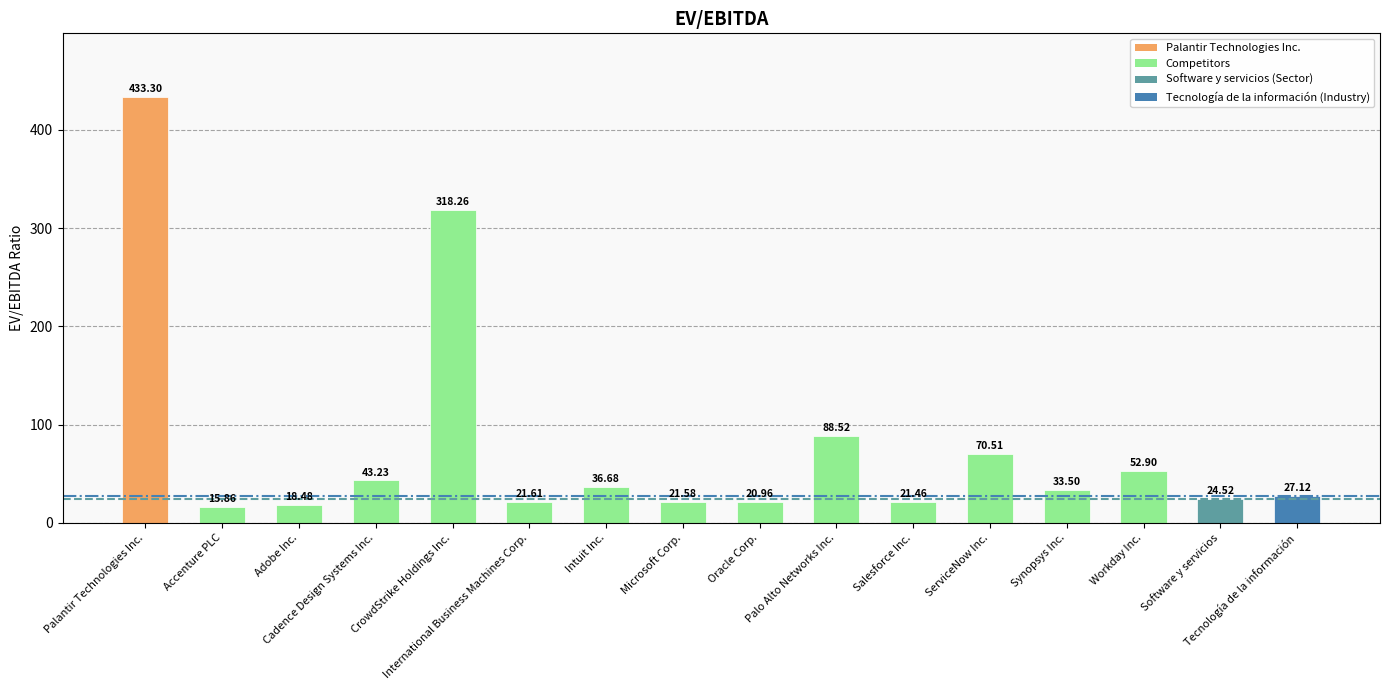

At which label is the value closest to 224?

CrowdStrike Holdings Inc.